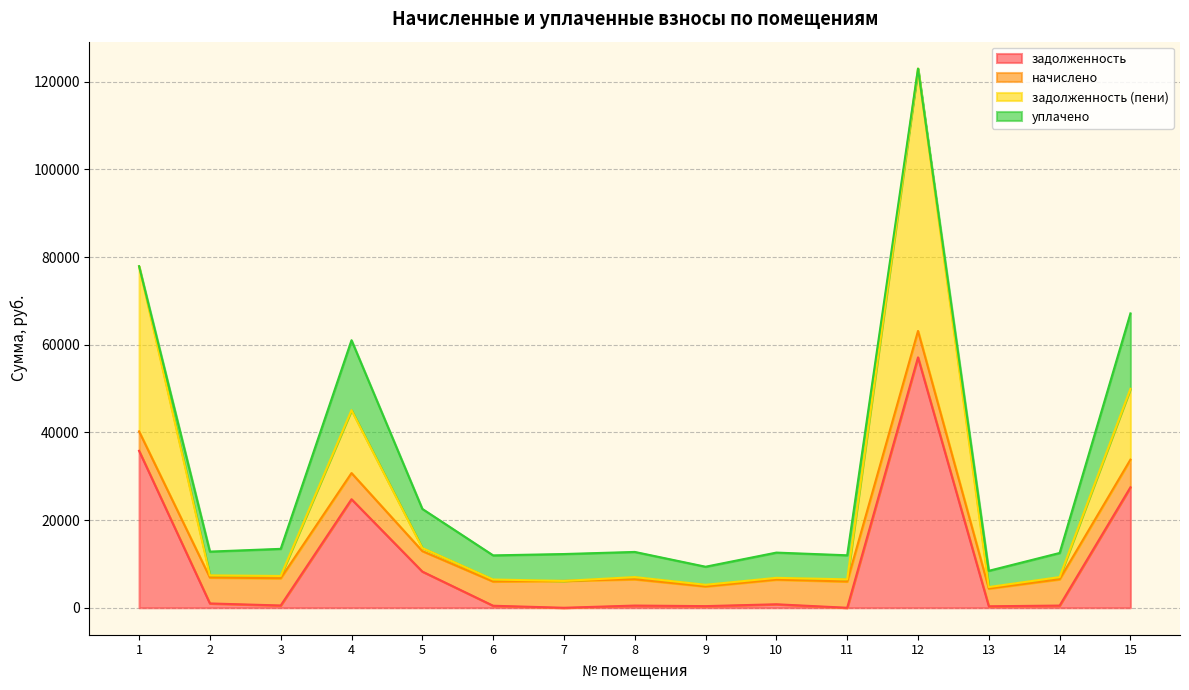

What is the value of the задолженность point at the 13th from the left?

337.3